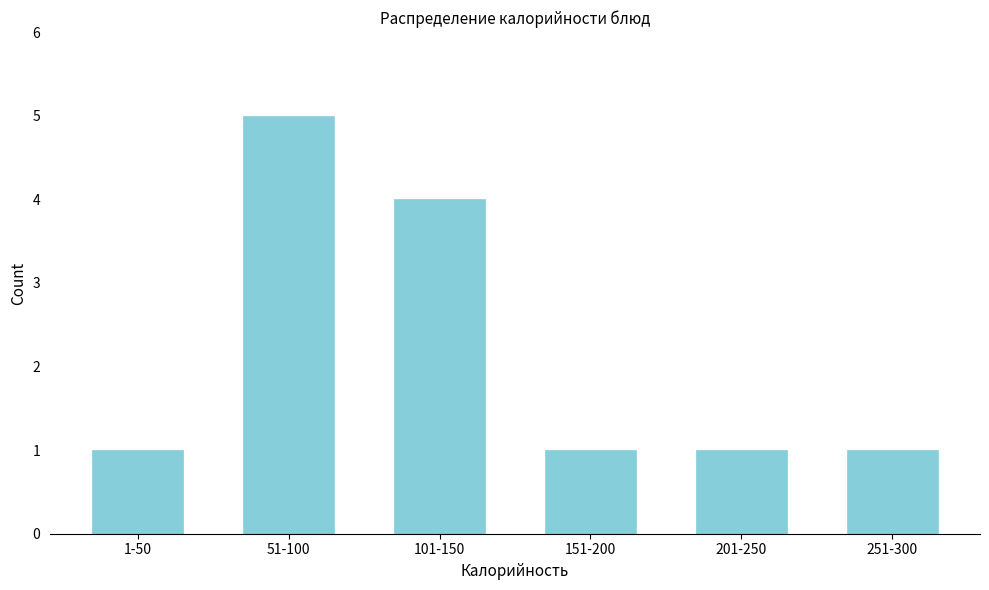

Reading left to right, list all the values displayed in this chart.

1-50=1	51-100=5	101-150=4	151-200=1	201-250=1	251-300=1